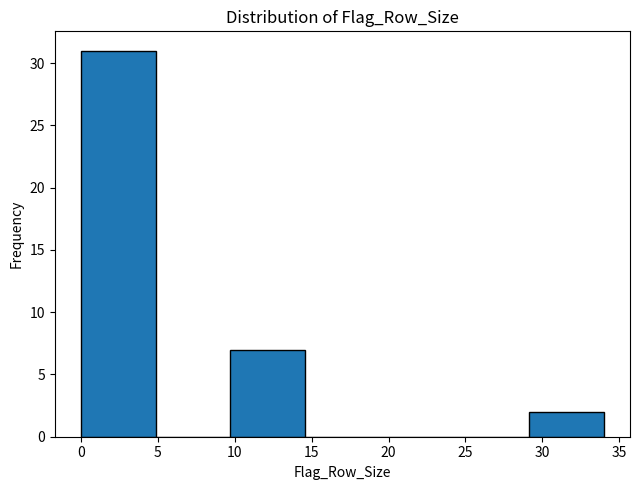

Which range on the x-axis has the tallest bar?

0.0 to 5.0